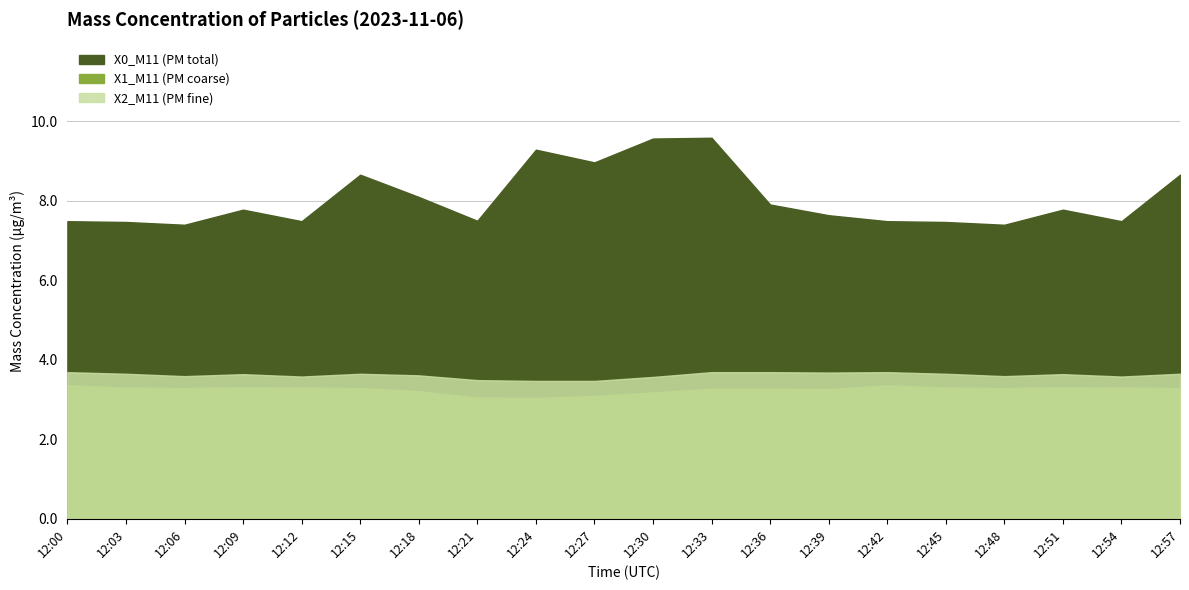

What is the average value of the X0_M11 (PM total) series?

8.1